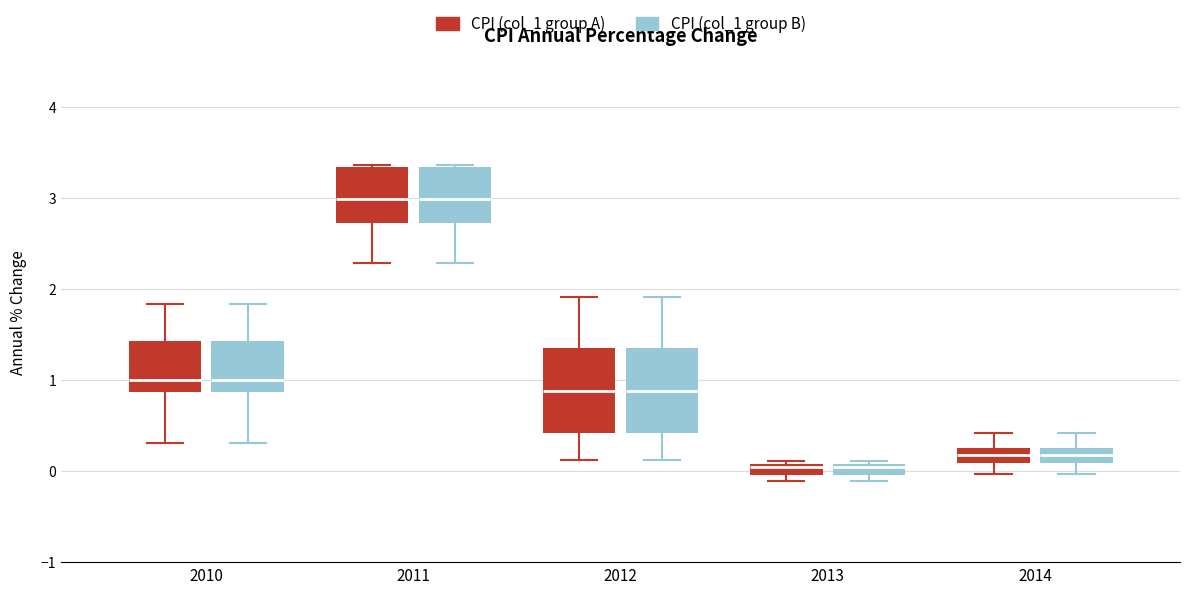

Where does the median line of the box for 2012 (CPI (col_1 group B)) sit on the y-axis? The values are not printed on the chart, so give them approximately, as read against the axis.

0.9